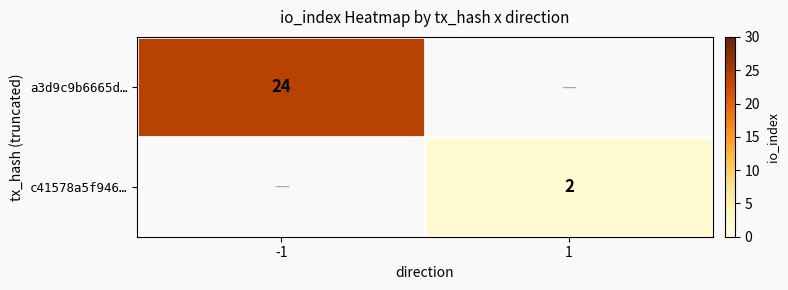

The a3d9c9b6665d… series shows 24 at -1. True or false?

True